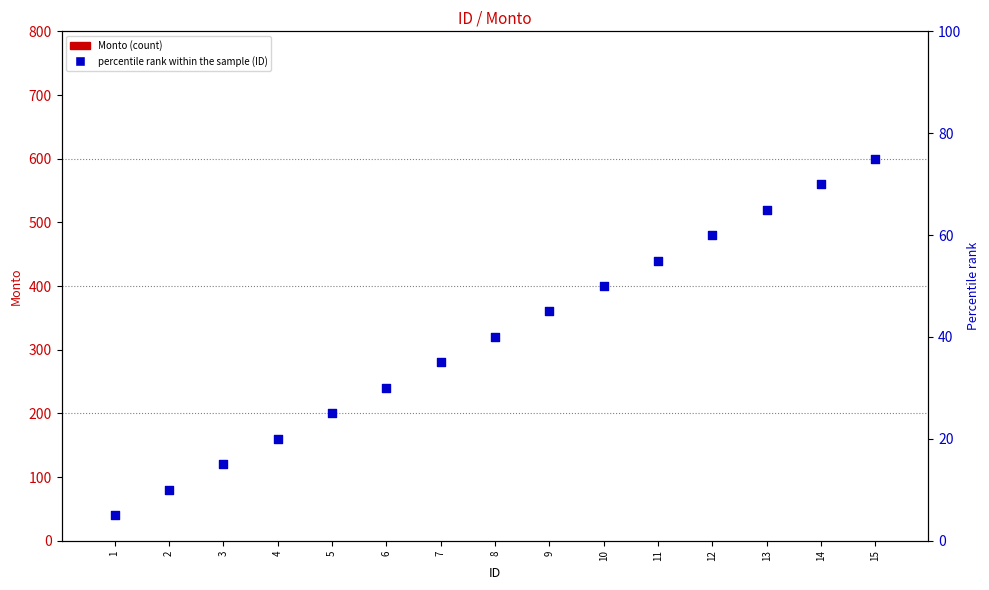

At how many categories does at least one series exceed 62?

3